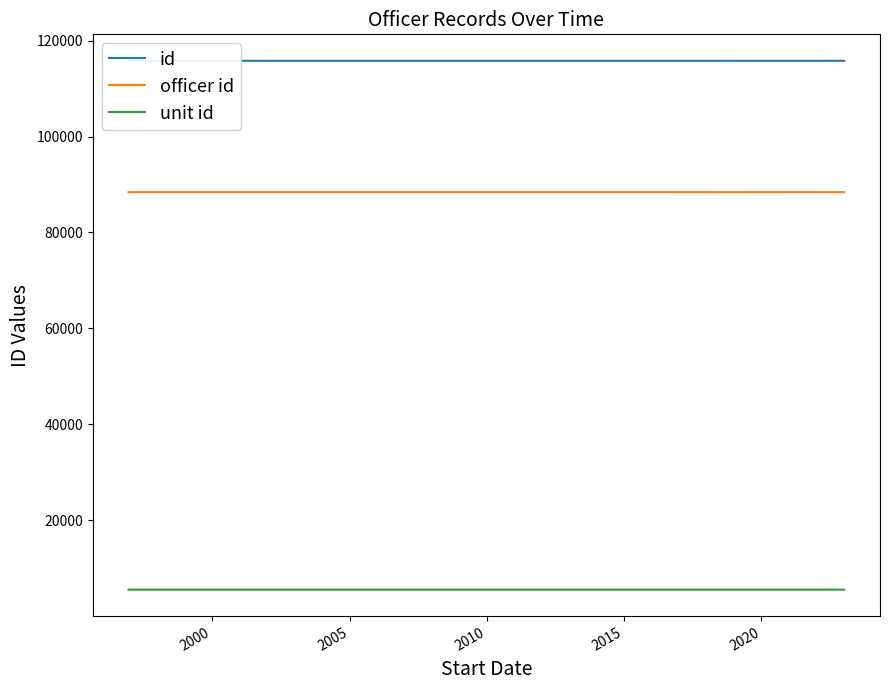

Rank the series by their maximum value, from highest to lowest.

id, officer id, unit id